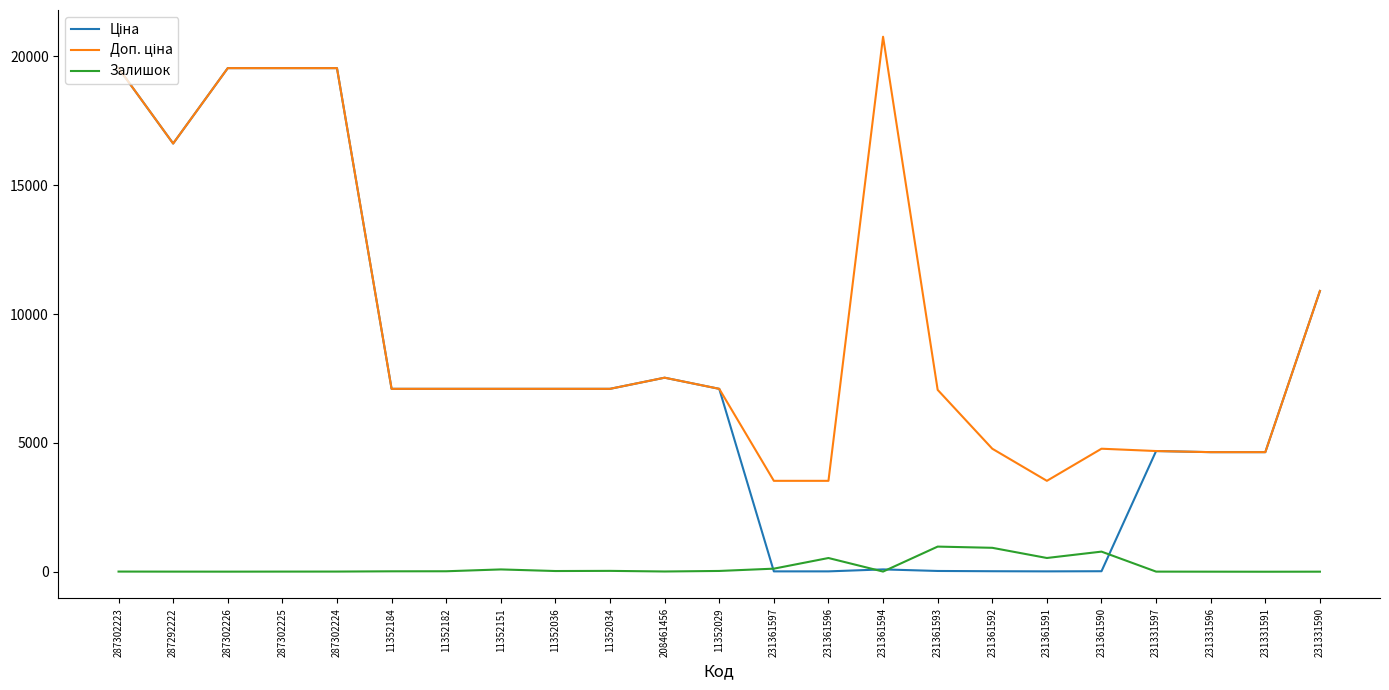

What is the maximum value for Залишок?

977.0